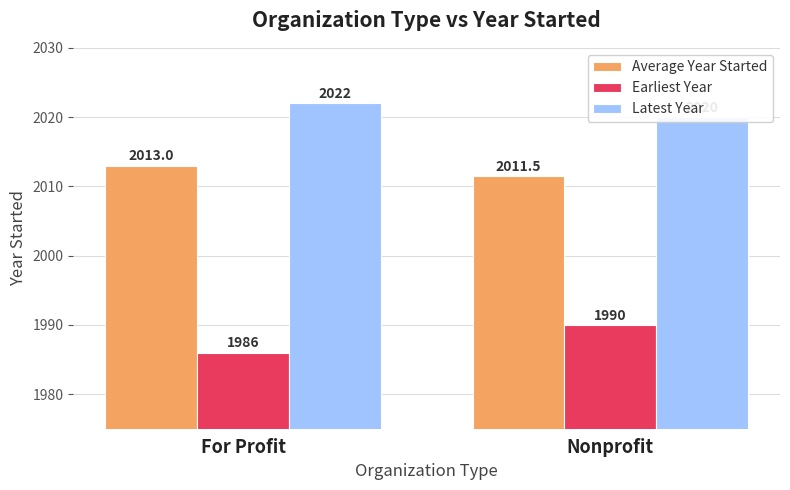

What is the value of the Latest Year bar at the 1st from the left?

2022.0